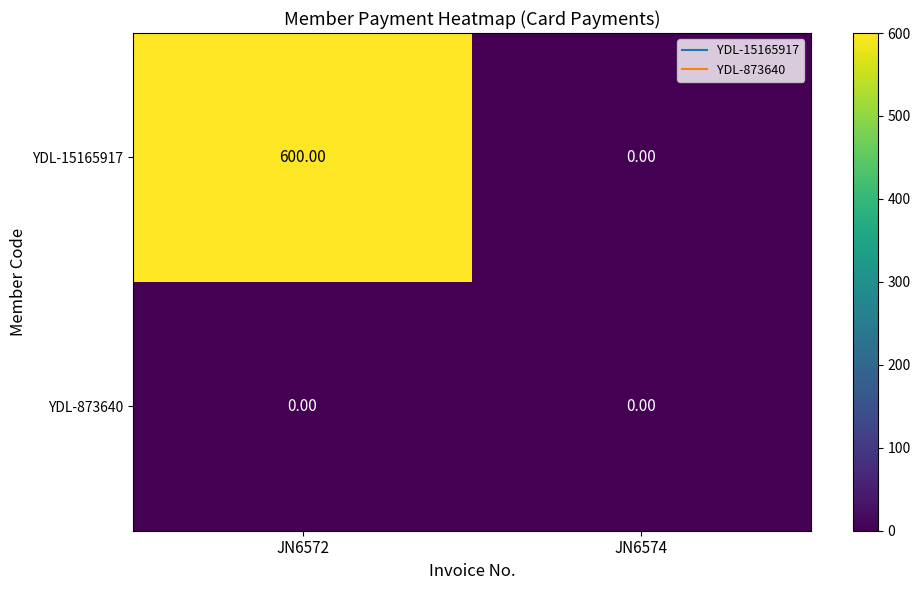

Between JN6572 and JN6574, which series saw the biggest shift?

YDL-15165917